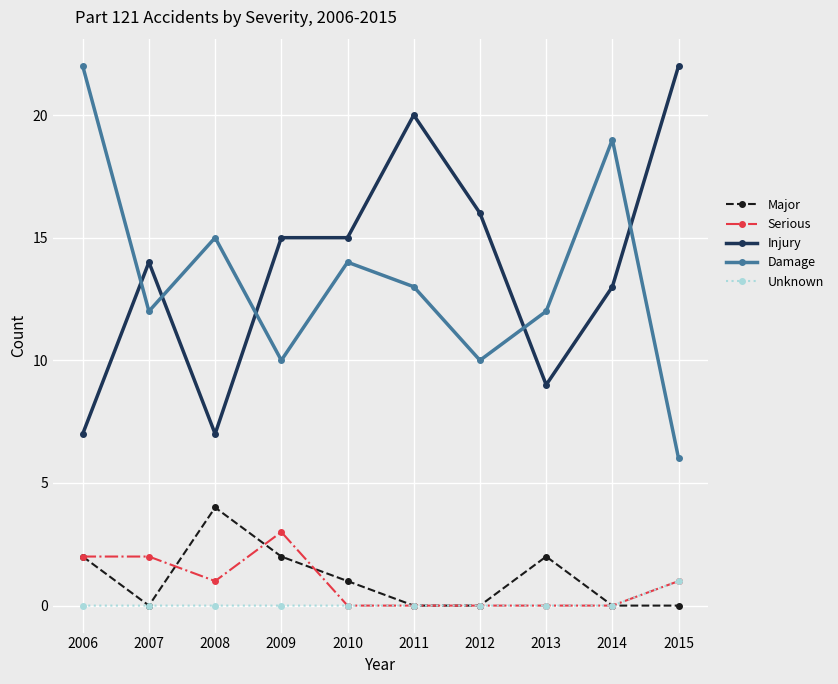

Which series has the largest range (max minus min)?

Damage